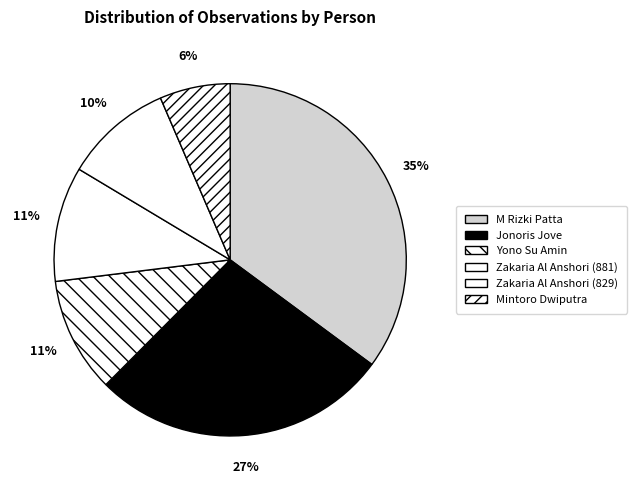

Which has a higher value, Mintoro Dwiputra or Zakaria Al Anshori (829)?

Zakaria Al Anshori (829)